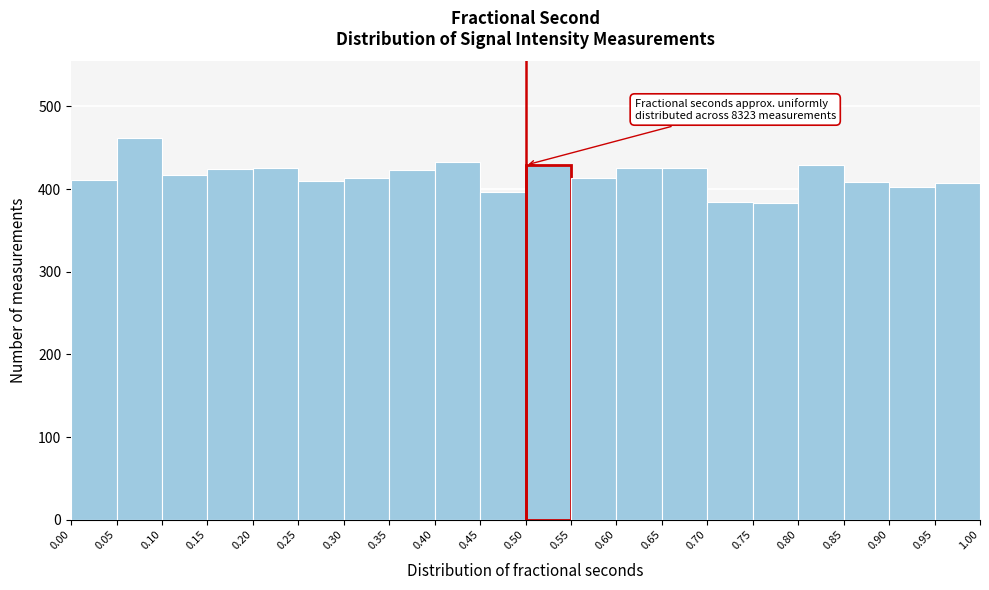

Which range on the x-axis has the tallest bar?

0.05 to 0.10